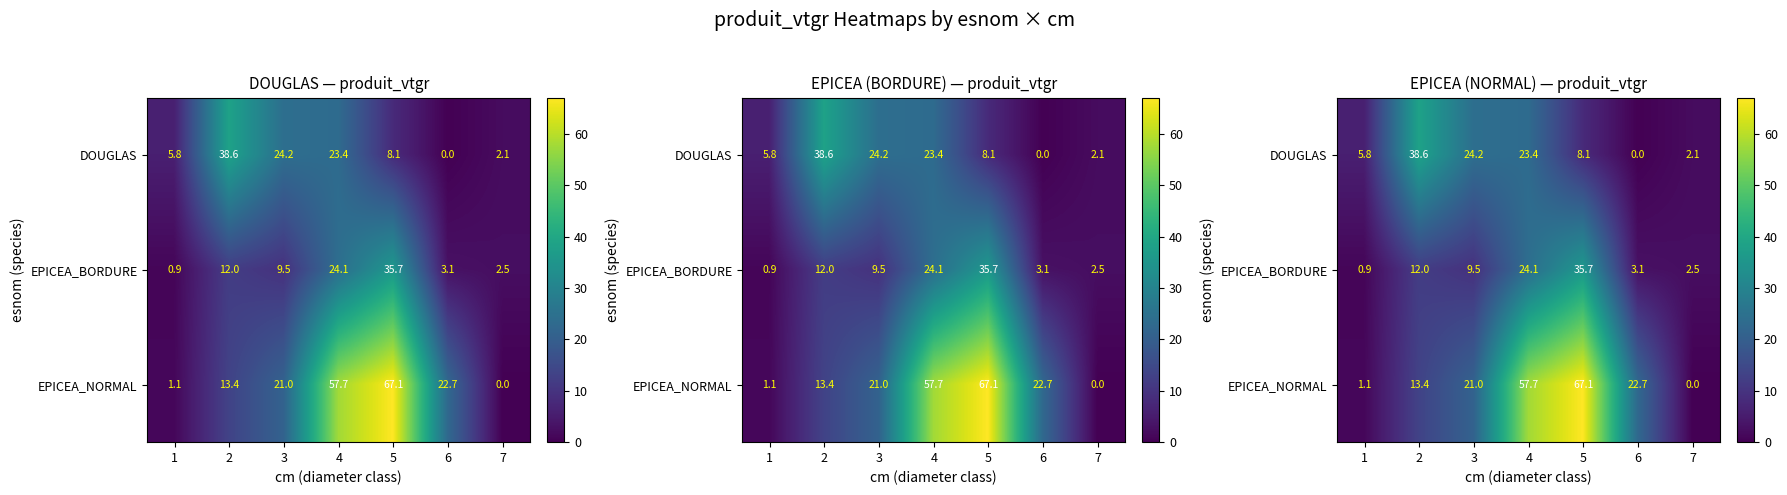

What is the sum of the EPICEA_NORMAL values at 6 and 3?

43.7